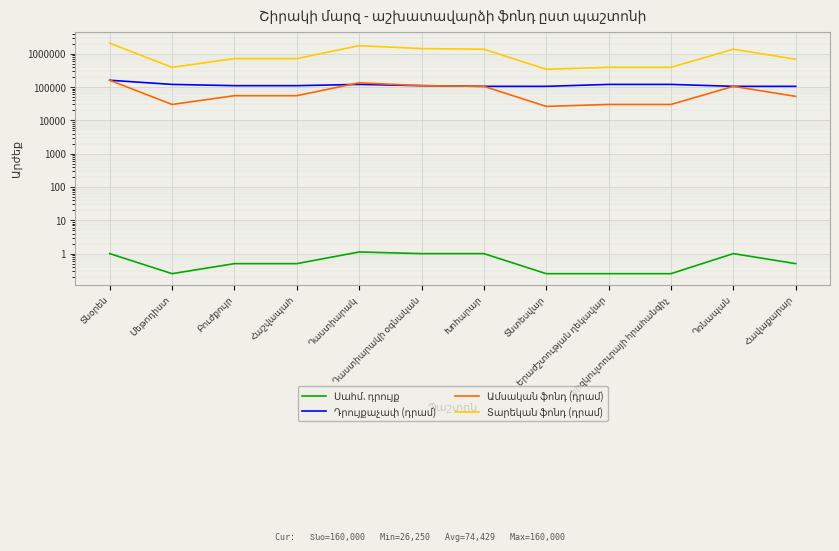

Does the chart display data point markers on the line(s)?

No